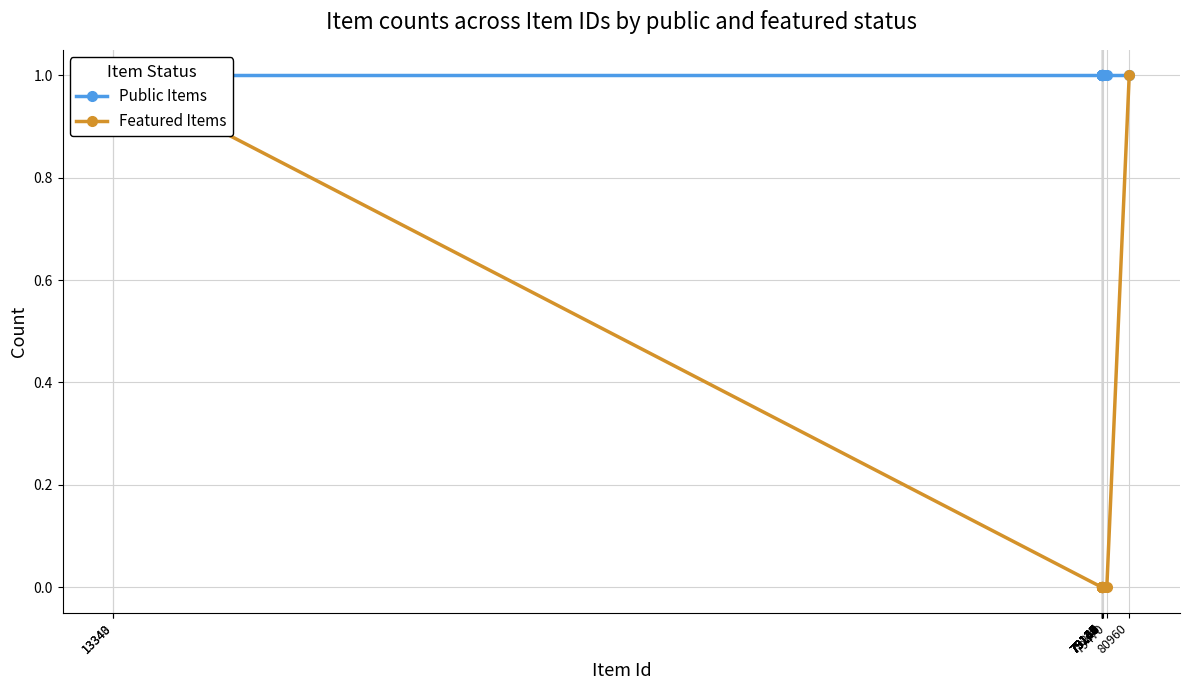

Which series has the largest total across all categories?

Public Items